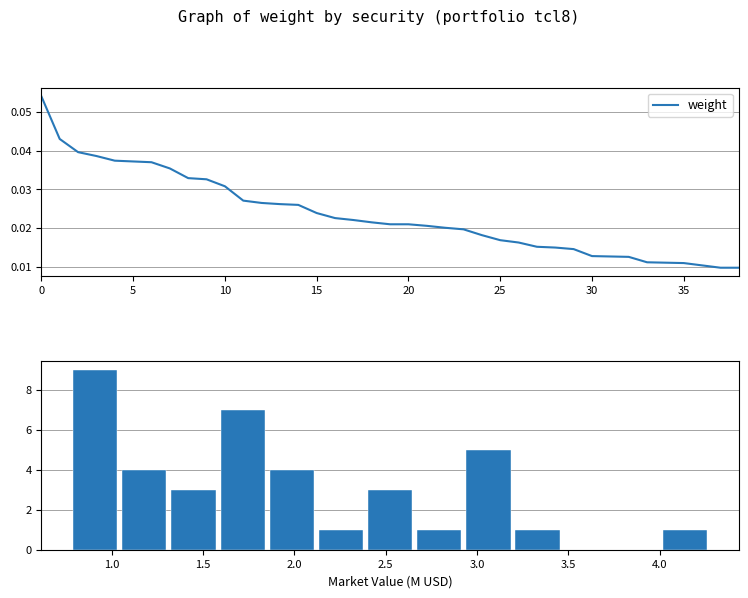

The value at BM8H5Y is 0.0. True or false?

False